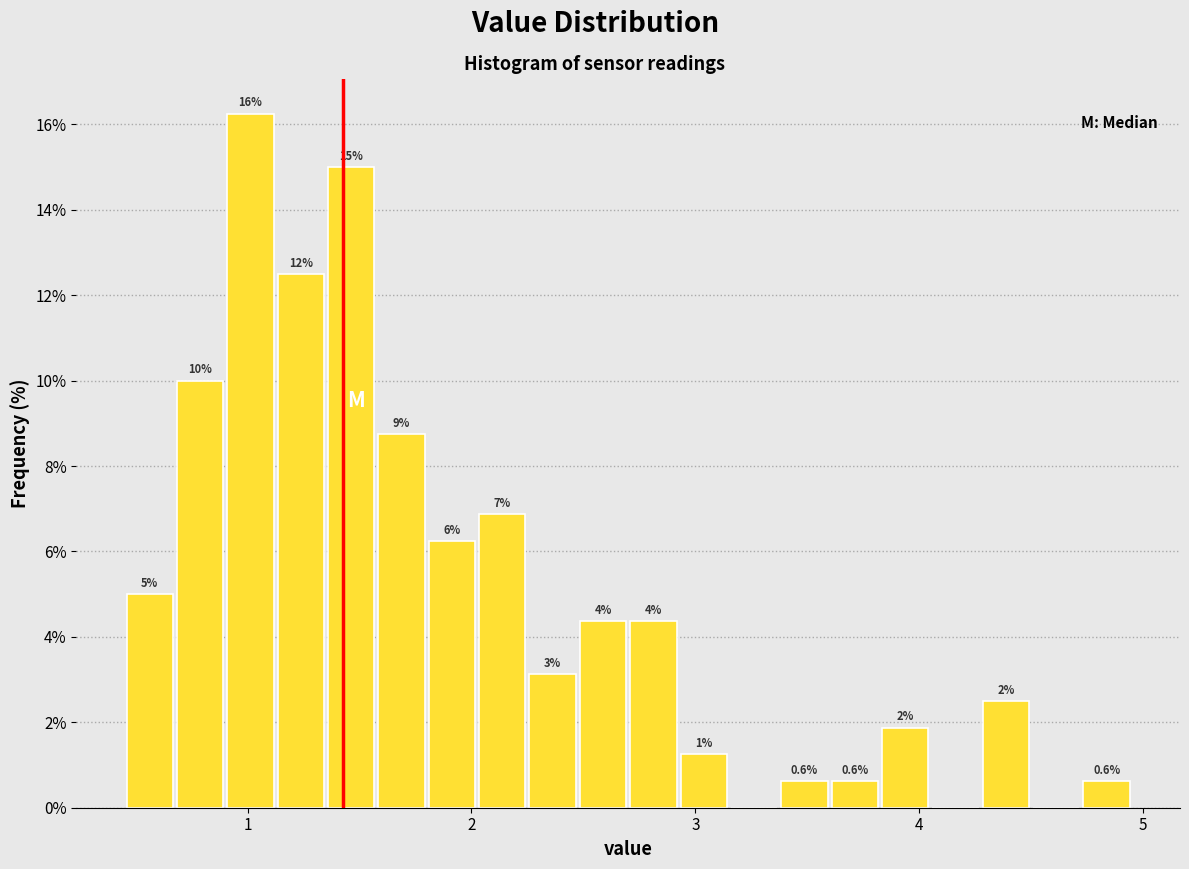

Around what value on the x-axis is the tallest bar? Give the approximate position of its centre, as read against the axis.

1.0